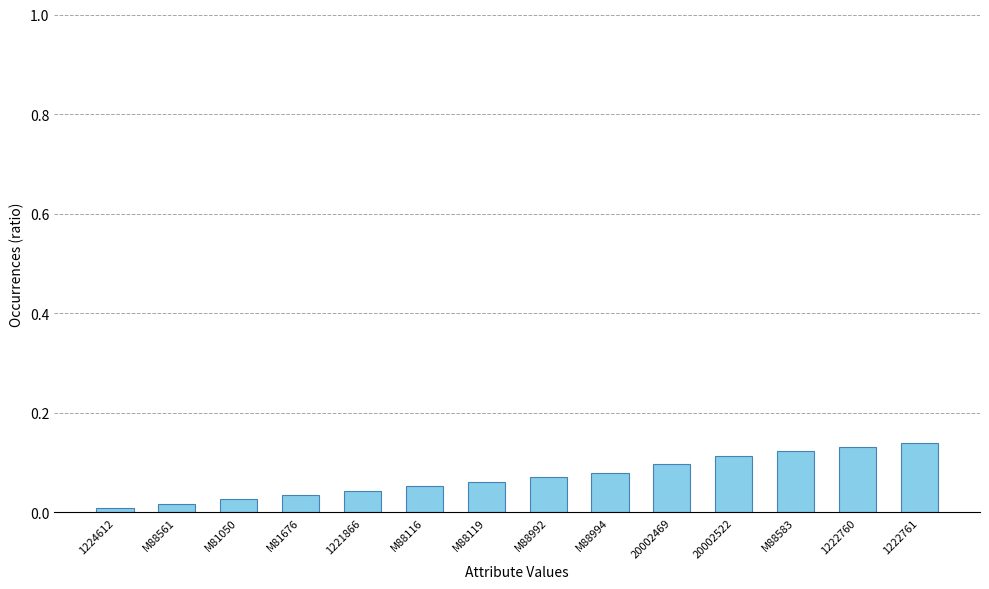

What is the label of the 4th bar from the left?

M81676